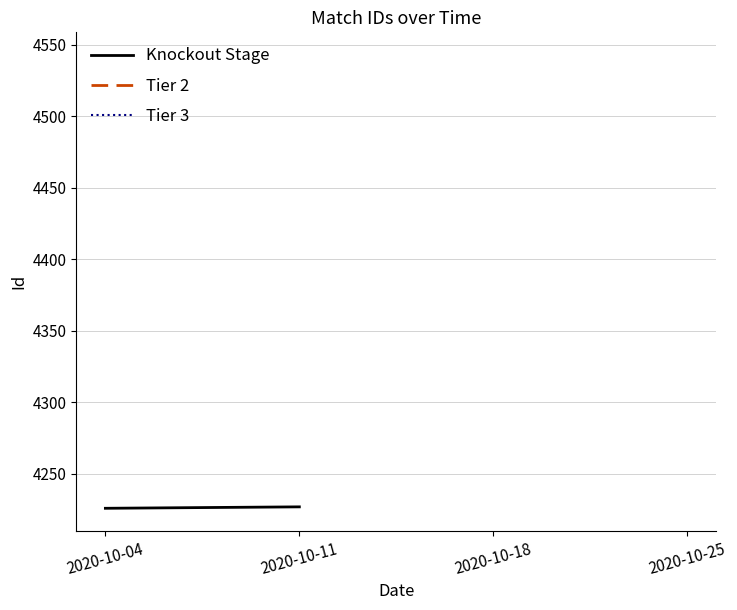

Rank the categories by value from highest to lowest.

2020-10-11, 2020-10-04